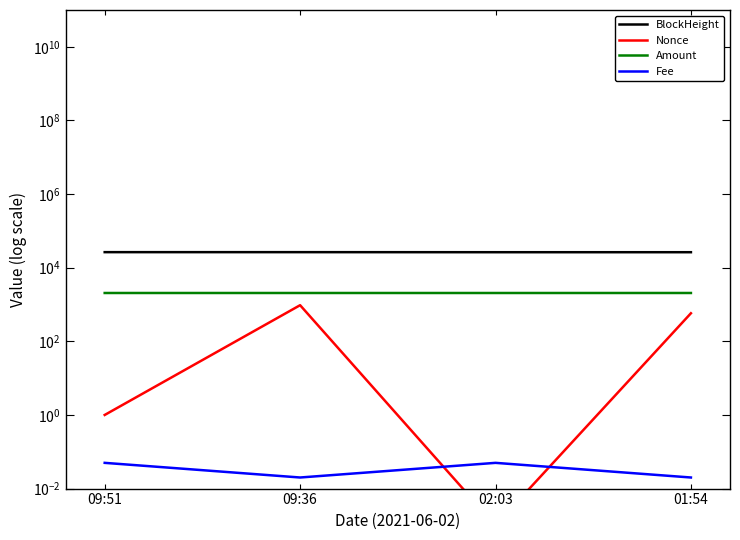

At how many categories does at least one series exceed 23081?

4